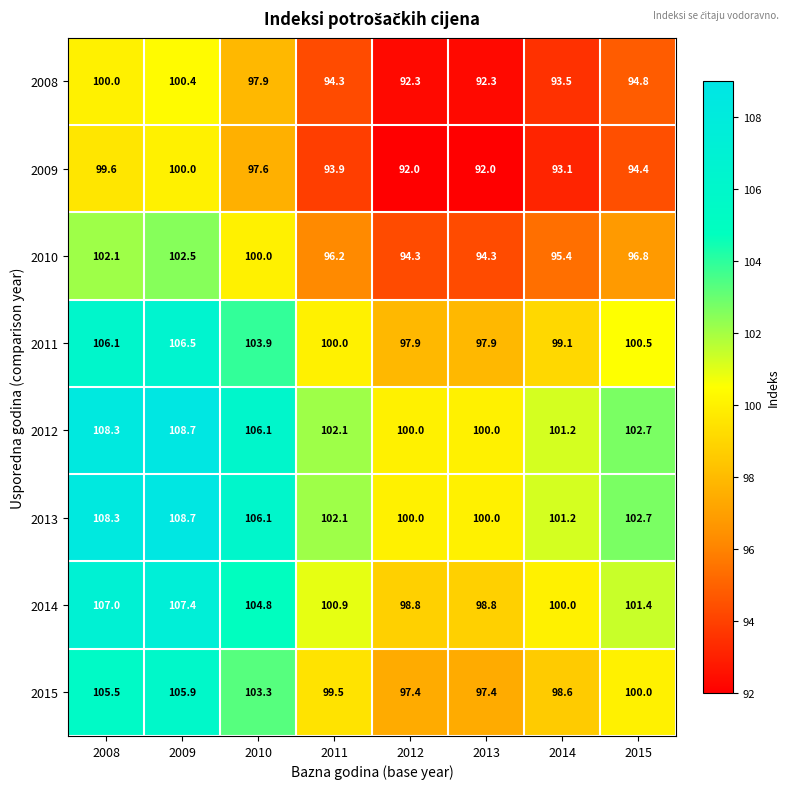

What is the average value of the 2014 series?

102.4